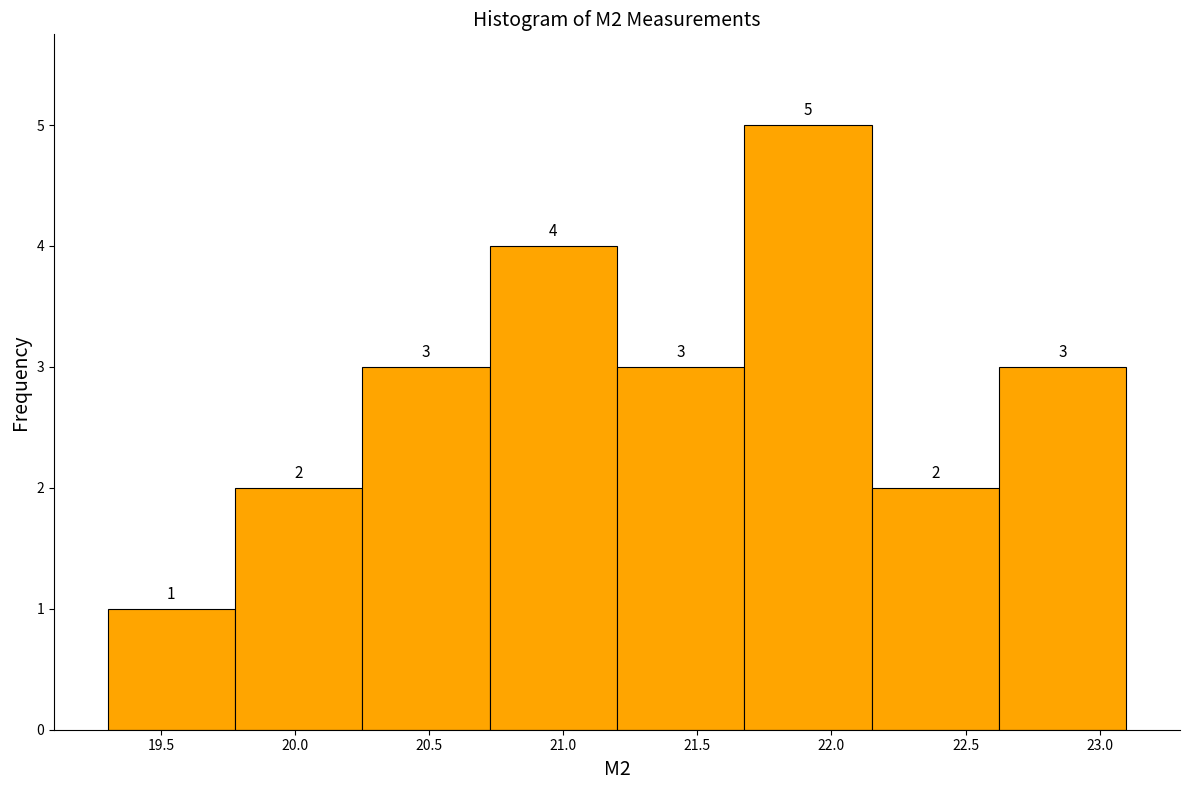

Over which range of the x-axis is the bar tallest?

21.675 to 22.150